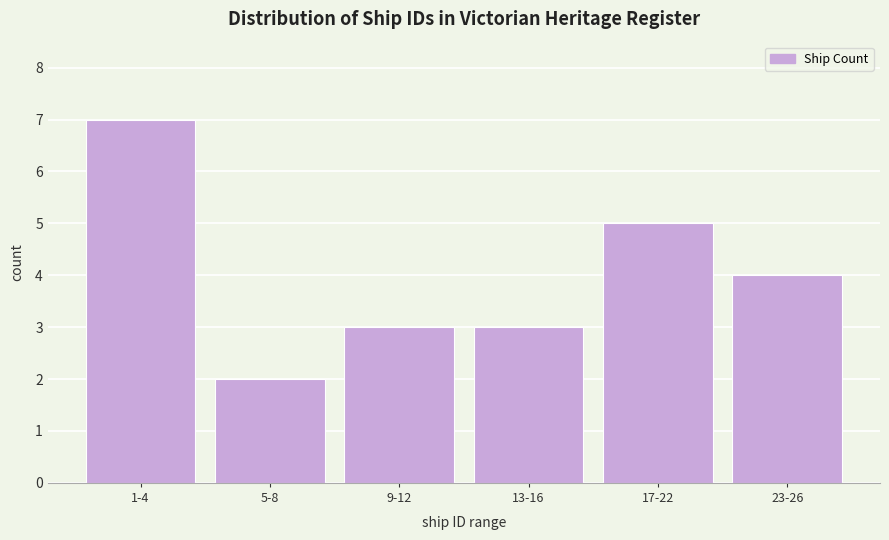

Reading right to left, extract all data points from this chart.

23-26=4	17-22=5	13-16=3	9-12=3	5-8=2	1-4=7